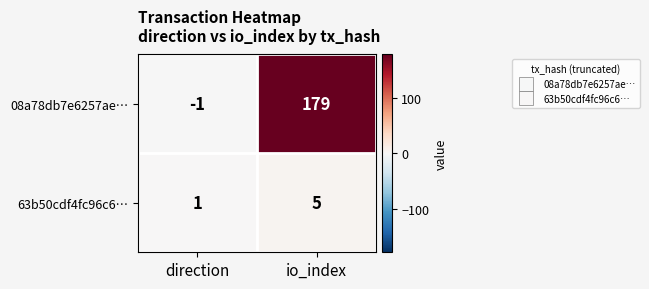

At how many categories does at least one series exceed 172?

1